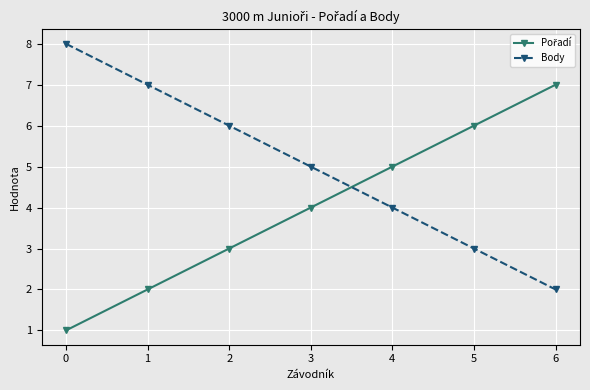

Rank the categories by Body value from highest to lowest.

0, 1, 2, 3, 4, 5, 6